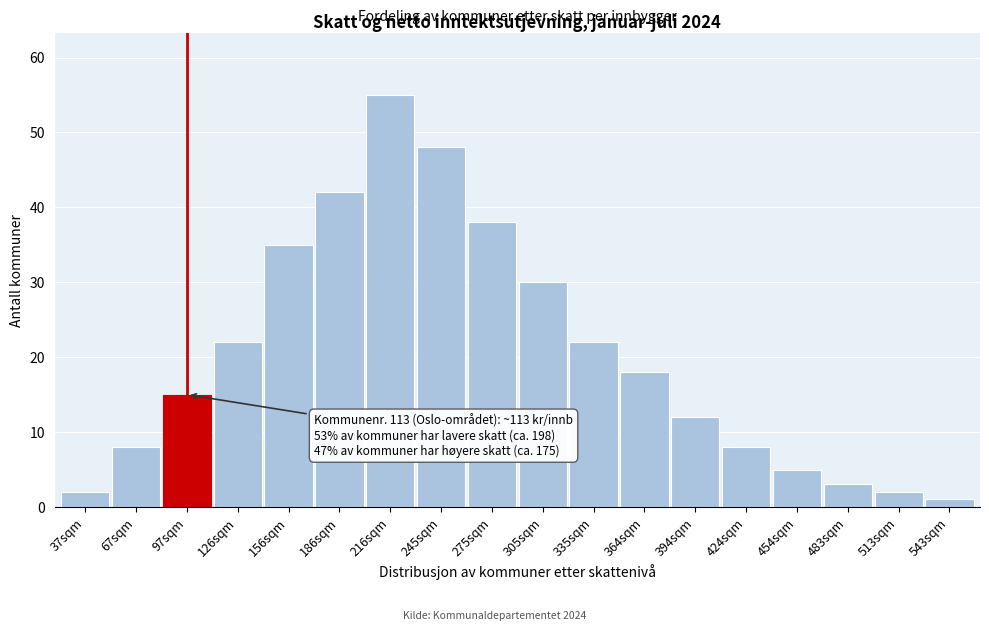

Reading left to right, transcribe all the data shown in this chart.

37sqm=2	67sqm=8	97sqm=15	126sqm=22	156sqm=35	186sqm=42	216sqm=55	245sqm=48	275sqm=38	305sqm=30	335sqm=22	364sqm=18	394sqm=12	424sqm=8	454sqm=5	483sqm=3	513sqm=2	543sqm=1